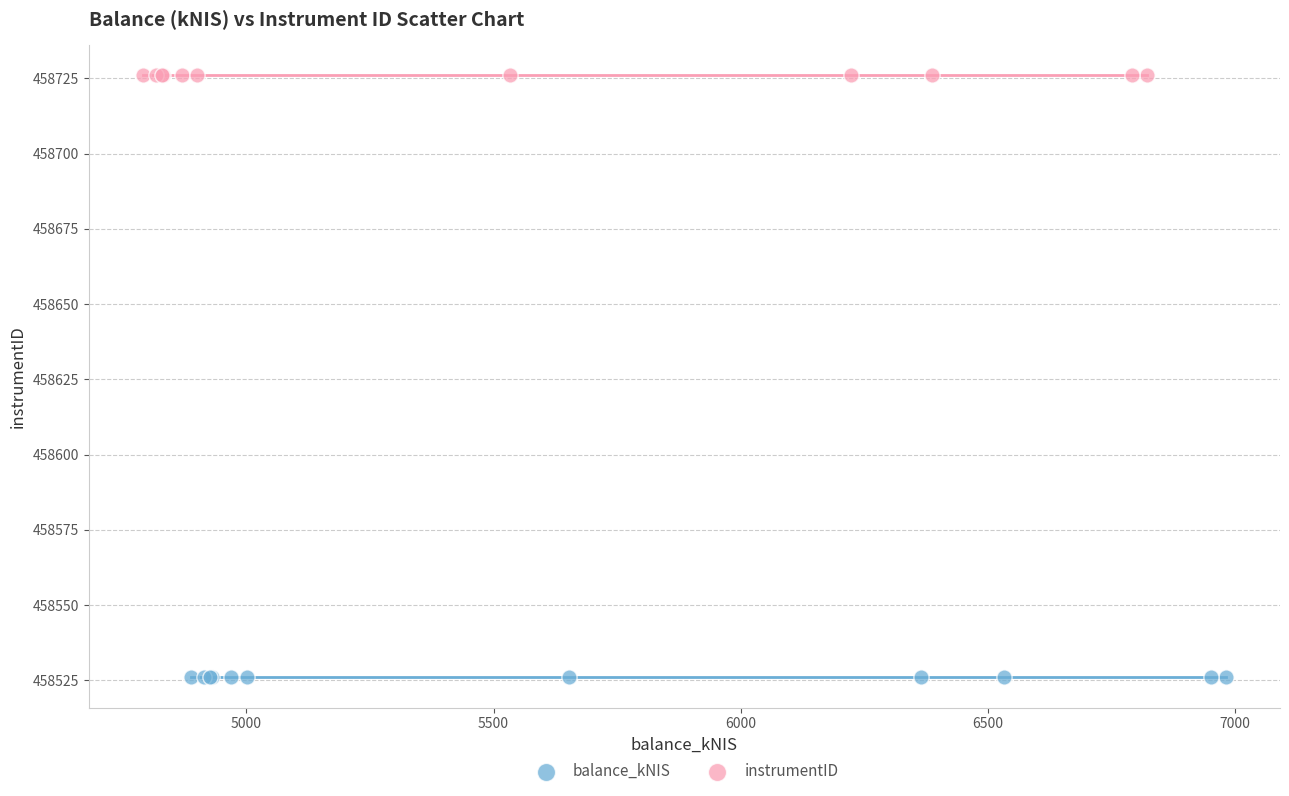

Which series contains the highest Y value?

instrumentID